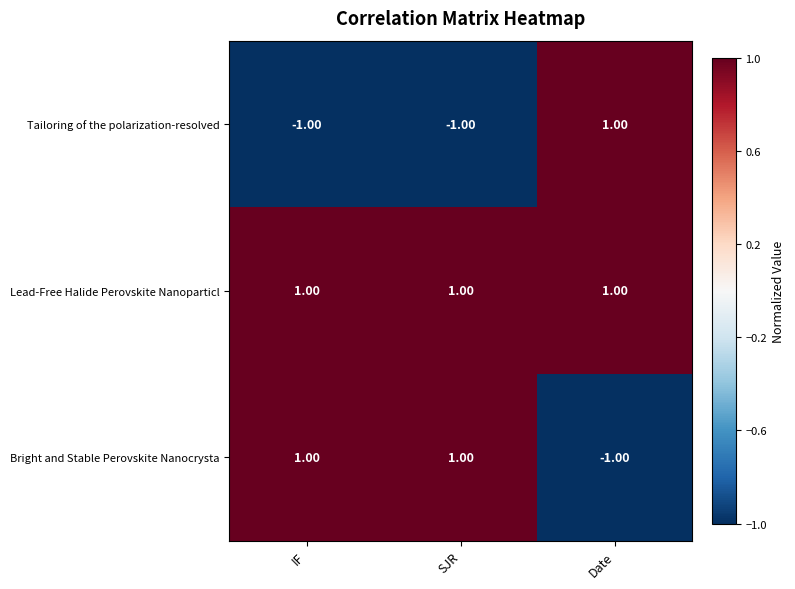

Which category has the lowest value in the Bright and Stable Perovskite Nanocrysta series?

Date